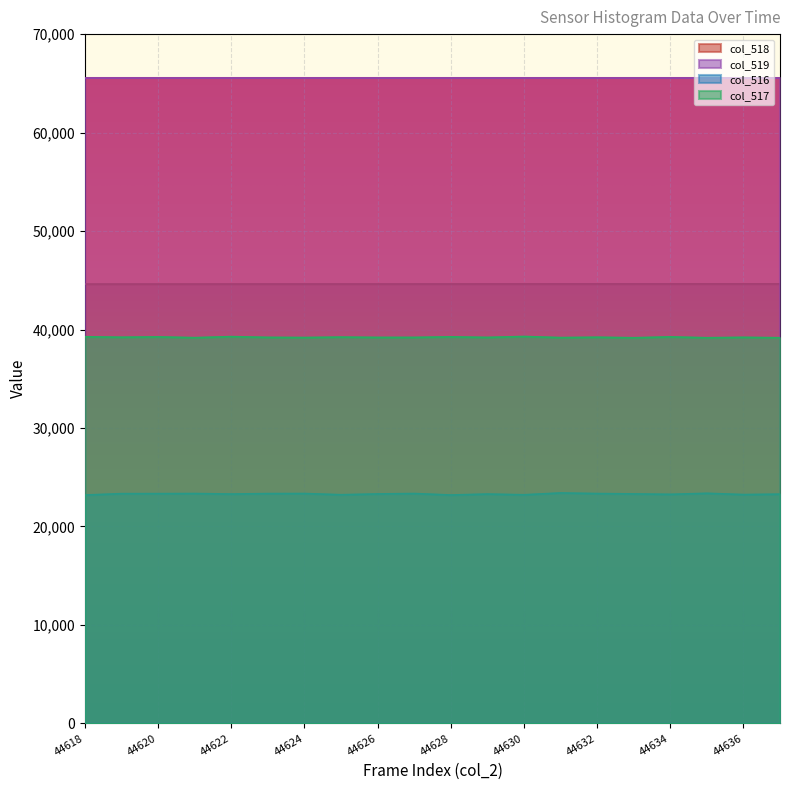

Which series has the largest total across all categories?

col_519